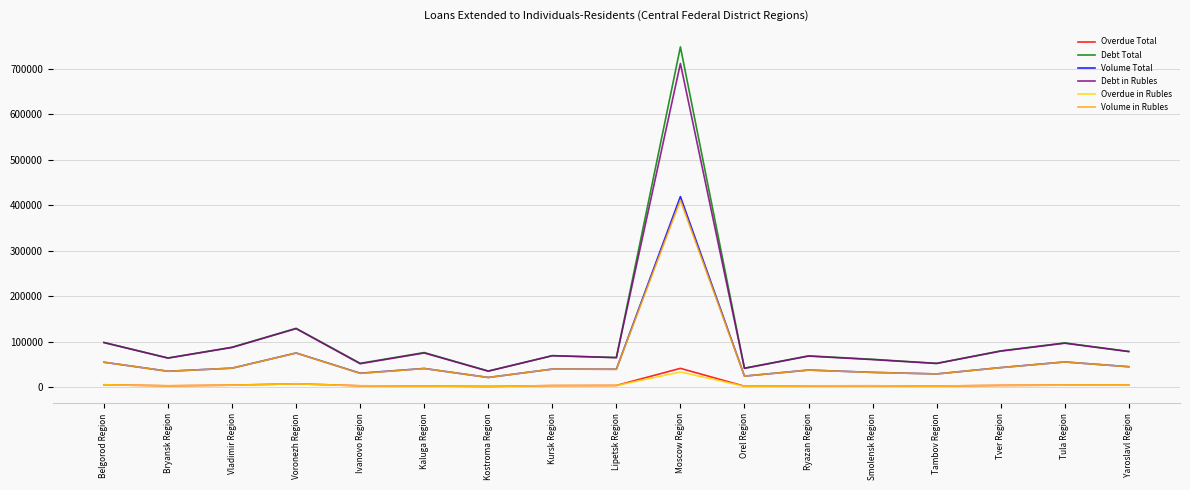

What is the minimum value for Overdue Total?

1917